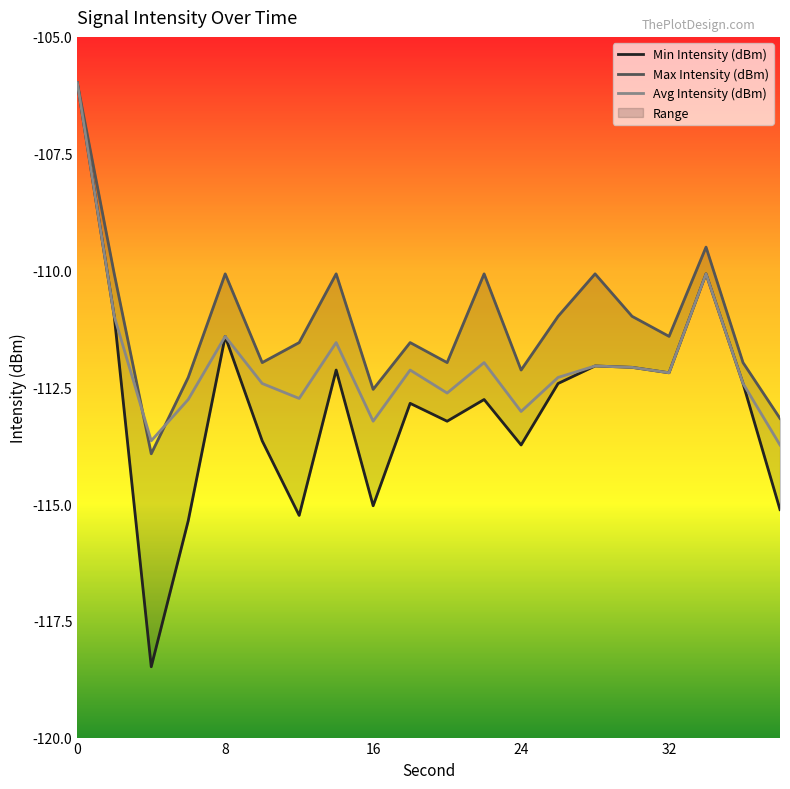

Reading left to right, extract all data points from this chart.

Min Intensity (dBm): -106.0	-111.0	-118.5	-115.4	-111.4	-113.6	-115.2	-112.1	-115.0	-112.8	-113.2	-112.8	-113.7	-112.4	-112.0	-112.1	-112.2	-110.1	-112.4	-115.1
Max Intensity (dBm): -106.0	-110.1	-113.9	-112.3	-110.1	-112.0	-111.5	-110.1	-112.5	-111.5	-112.0	-110.1	-112.1	-111.0	-110.1	-111.0	-111.4	-109.5	-112.0	-113.2
Avg Intensity (dBm): -106.0	-111.0	-113.6	-112.8	-111.4	-112.4	-112.7	-111.5	-113.2	-112.1	-112.6	-112.0	-113.0	-112.3	-112.0	-112.1	-112.2	-110.1	-112.4	-113.7